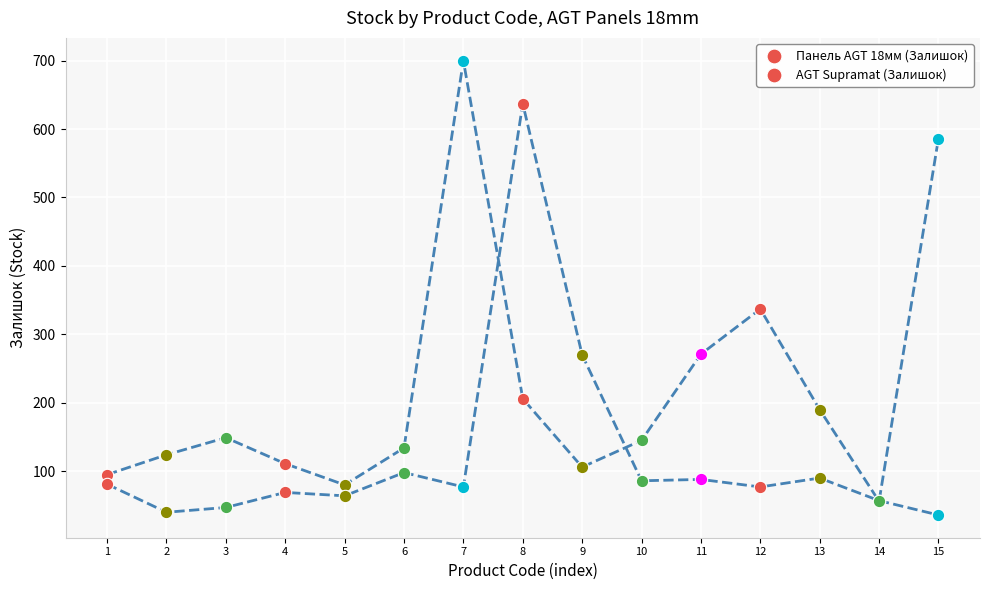

Which series reaches the maximum Y coordinate?

Панель AGT 18мм (Залишок)